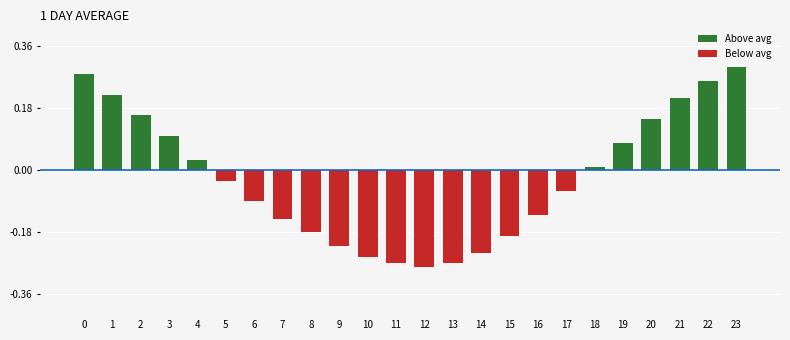

Reading left to right, list all the values displayed in this chart.

Above avg: 0=0.3	1=0.2	2=0.2	3=0.1	4=0.0	5=0.0	6=0.0	7=0.0	8=0.0	9=0.0	10=0.0	11=0.0	12=0.0	13=0.0	14=0.0	15=0.0	16=0.0	17=0.0	18=0.0	19=0.1	20=0.2	21=0.2	22=0.3	23=0.3
Below avg: 0=0.0	1=0.0	2=0.0	3=0.0	4=0.0	5=-0.0	6=-0.1	7=-0.1	8=-0.2	9=-0.2	10=-0.2	11=-0.3	12=-0.3	13=-0.3	14=-0.2	15=-0.2	16=-0.1	17=-0.1	18=0.0	19=0.0	20=0.0	21=0.0	22=0.0	23=0.0